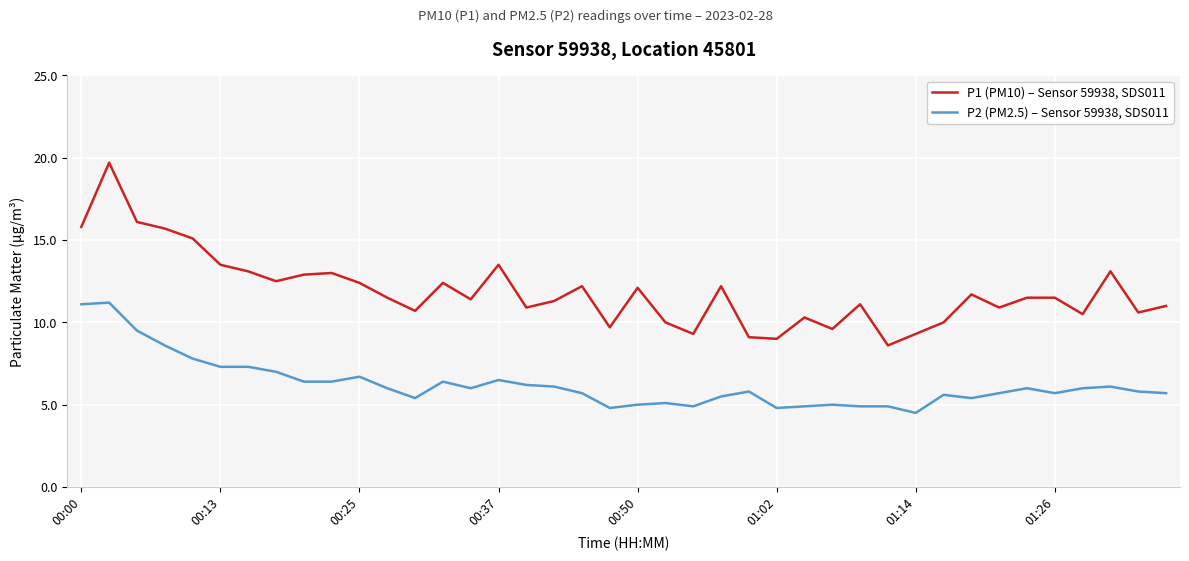

Which series has the widest spread of values?

P1 (PM10) – Sensor 59938, SDS011